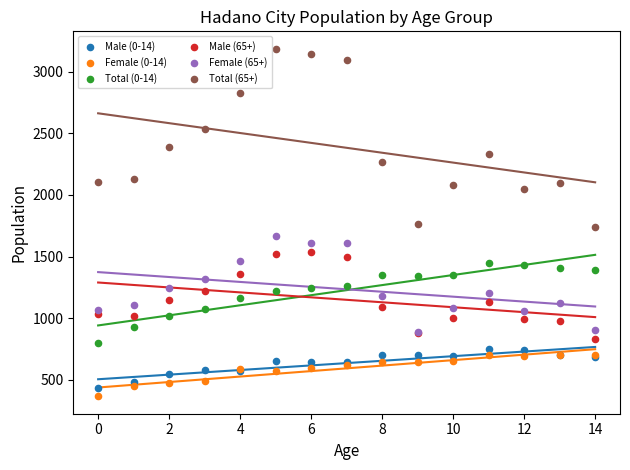

Which series reaches the minimum Y coordinate?

Female (0-14)